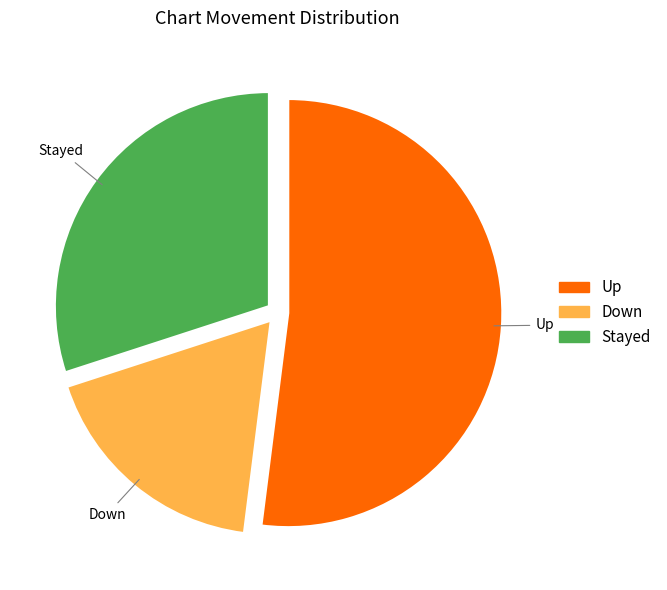

Between Stayed and Up, which is larger?

Up